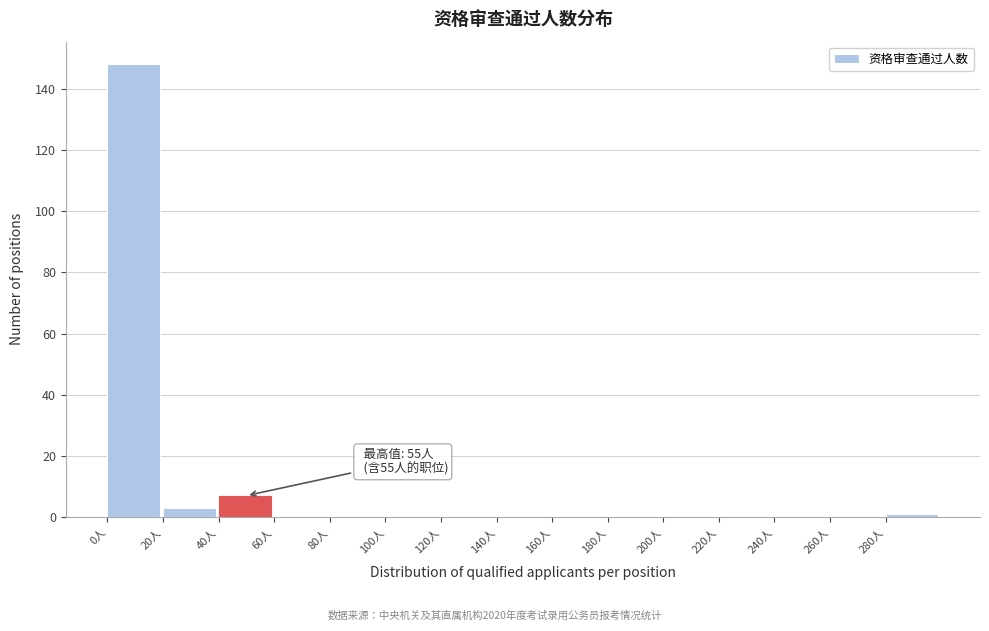

Which range on the x-axis has the tallest bar?

0 to 20